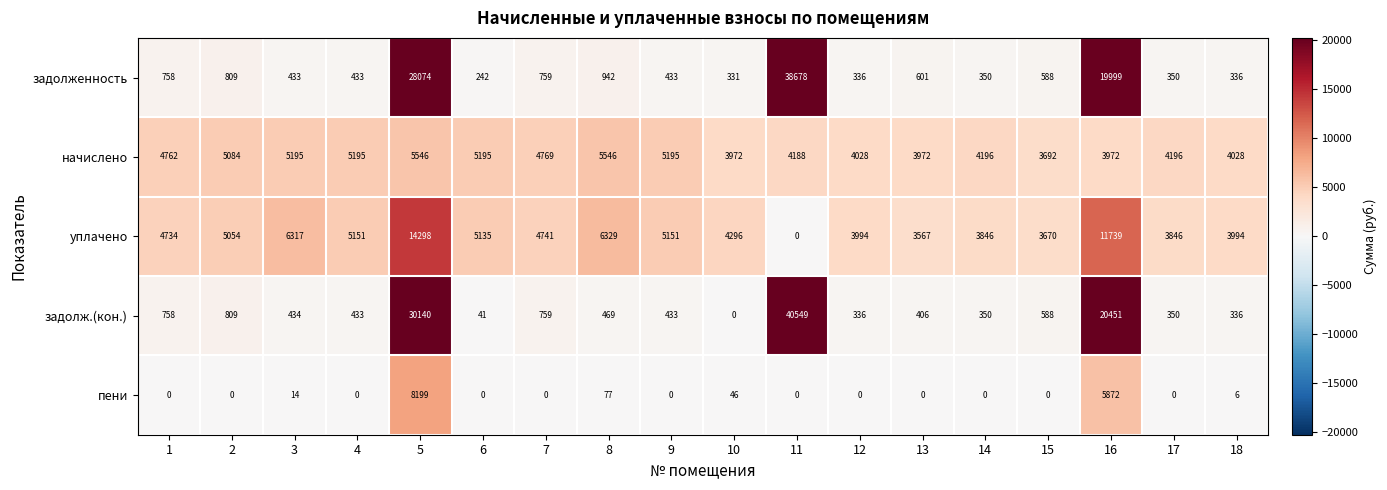

At how many categories does at least one series exceed 33101?

1